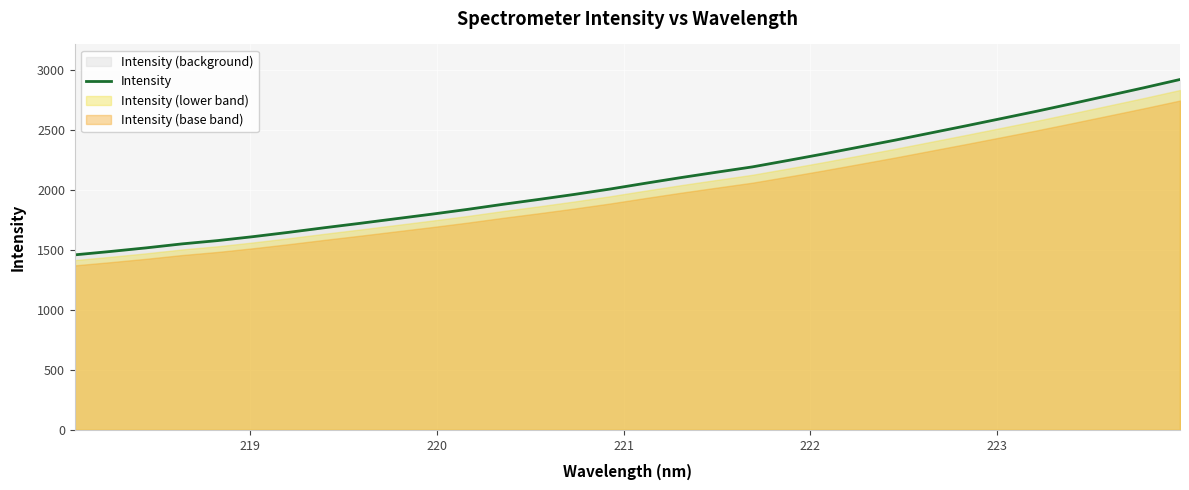

What is the highest value of the Intensity series?

2919.2